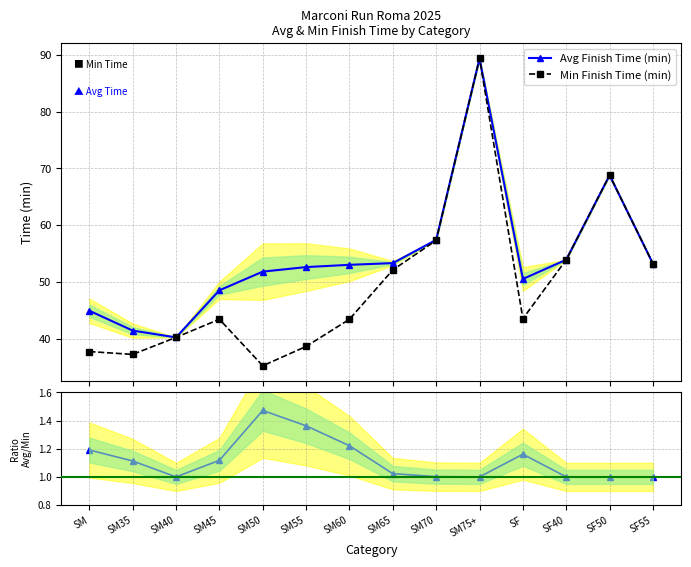

True or false: Min Finish Time (min) has more than 0 interior local peaks.

True